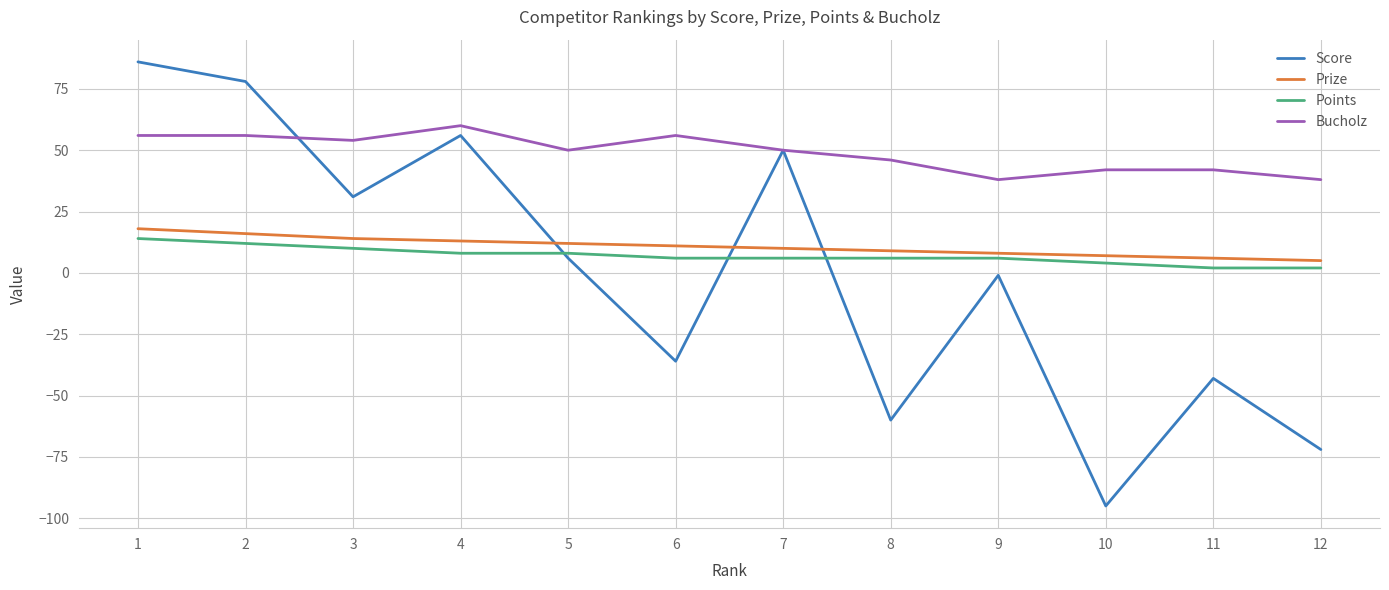

Which label corresponds to the largest value in the chart?

1